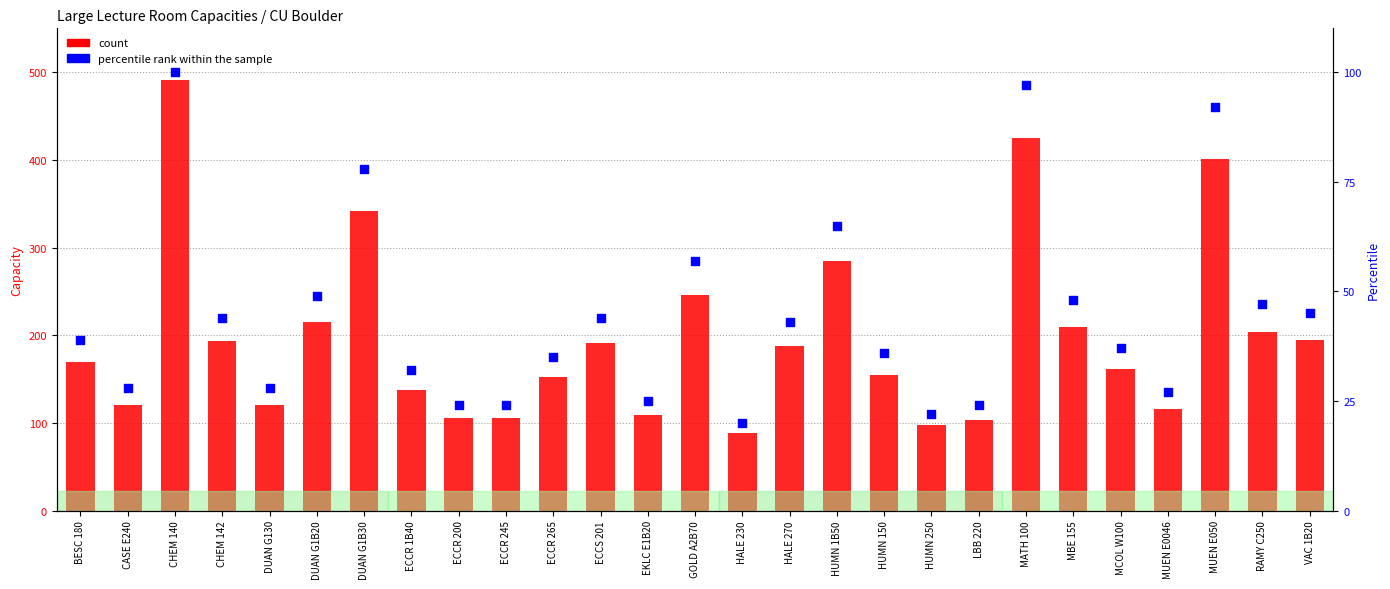

Which series contains the lowest Y value?

percentile rank within the sample